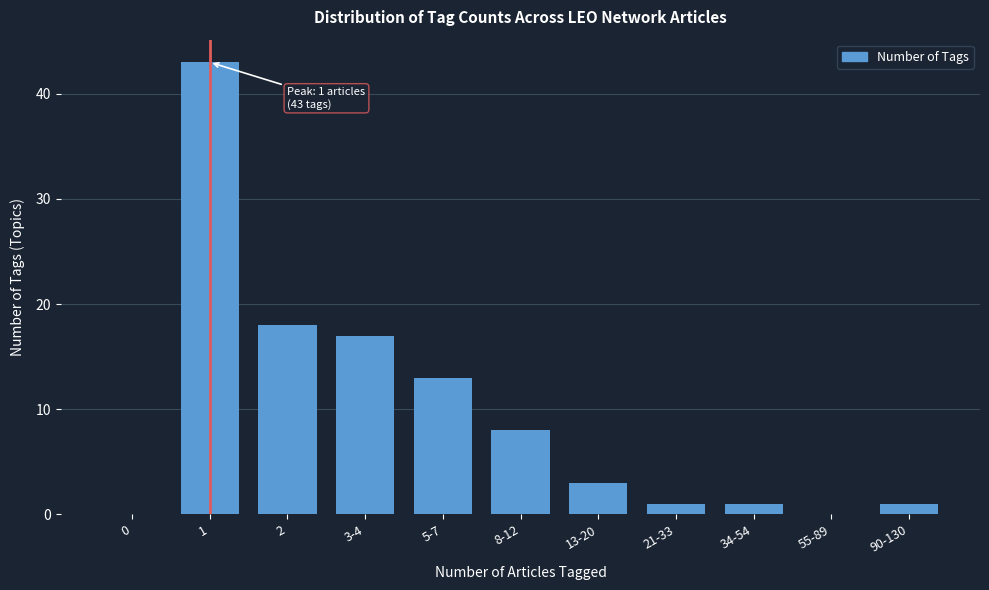

Reading right to left, extract all data points from this chart.

90-130=1	55-89=0	34-54=1	21-33=1	13-20=3	8-12=8	5-7=13	3-4=17	2=18	1=43	0=0